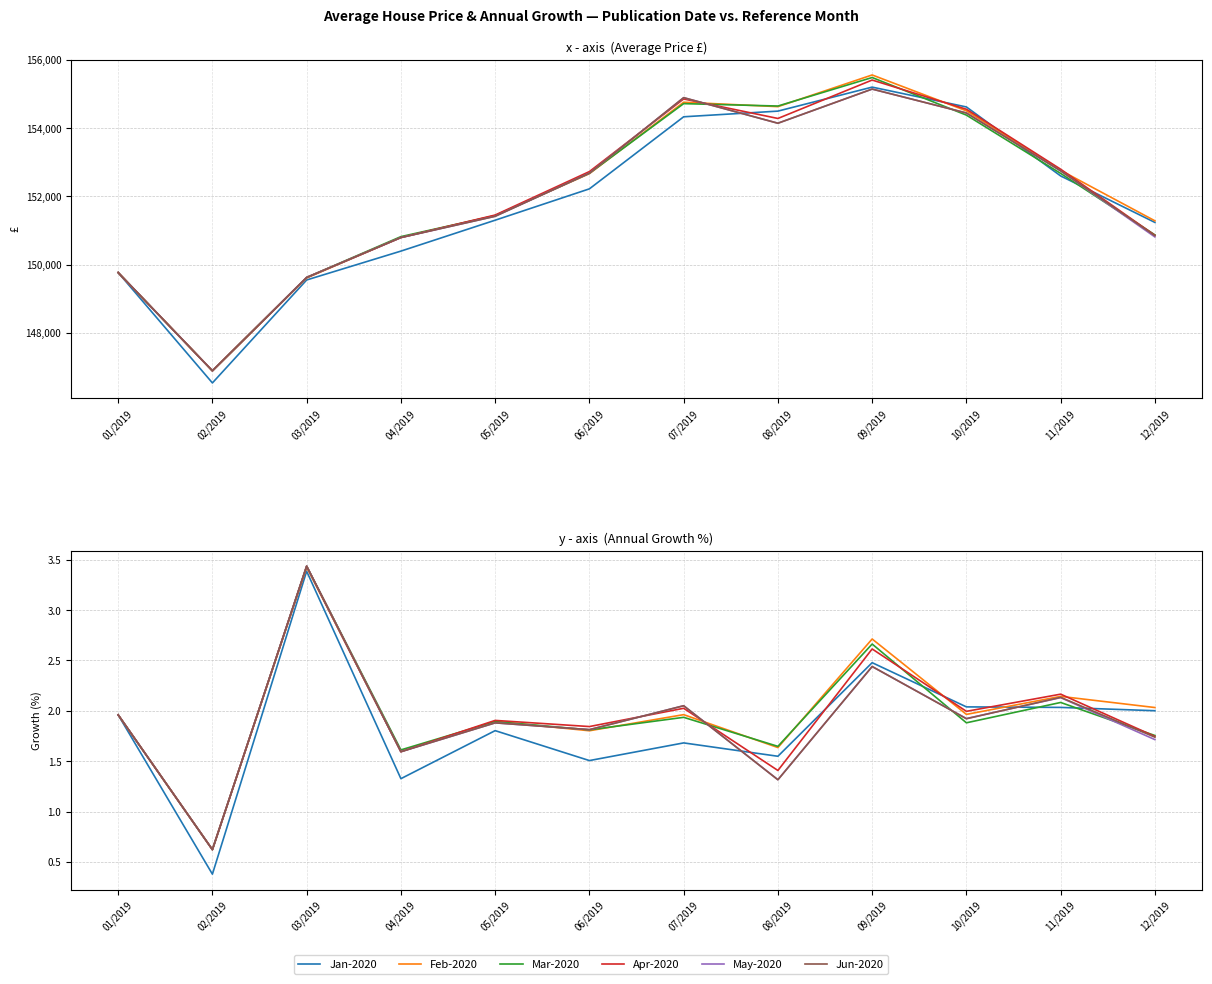

At which label is Jan-2020 closest to 1?

04/2019